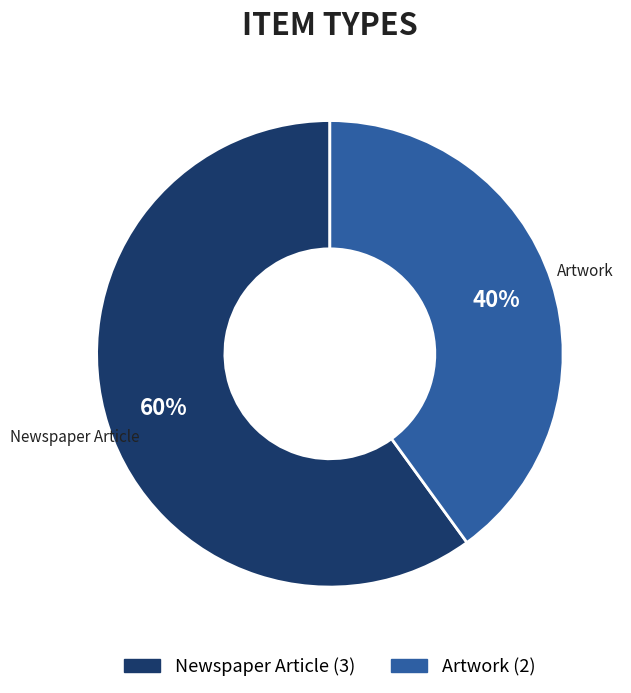

Does any single category account for the majority?

Yes